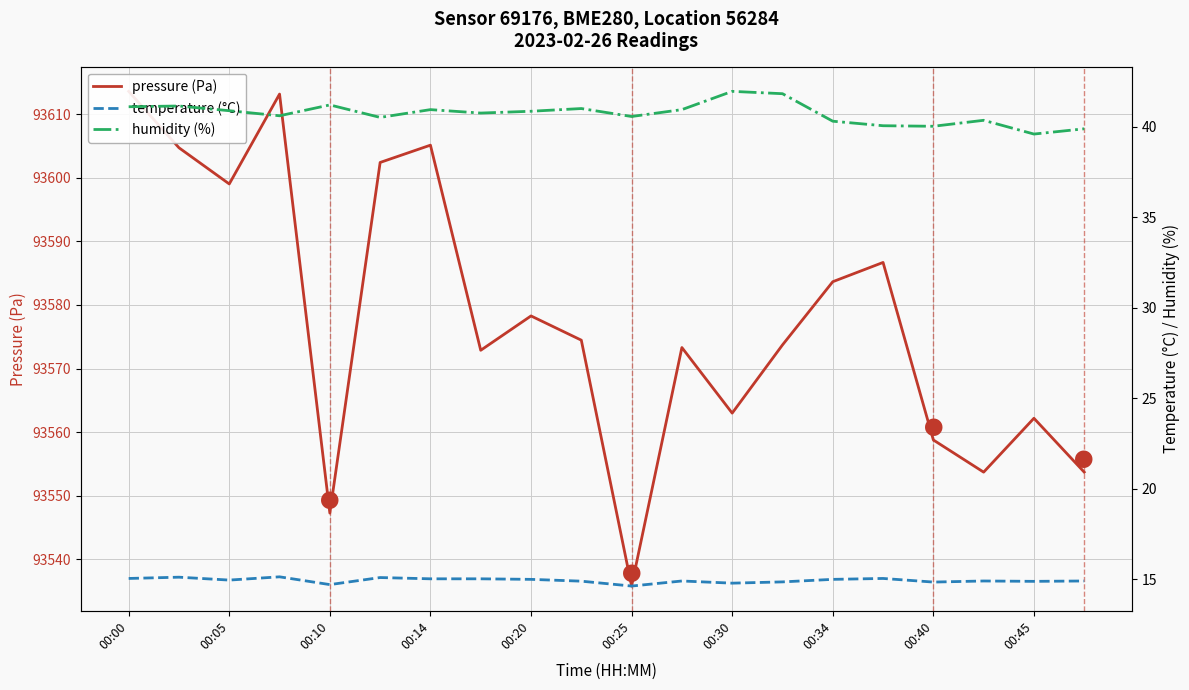

Does the chart display data point markers on the line(s)?

No